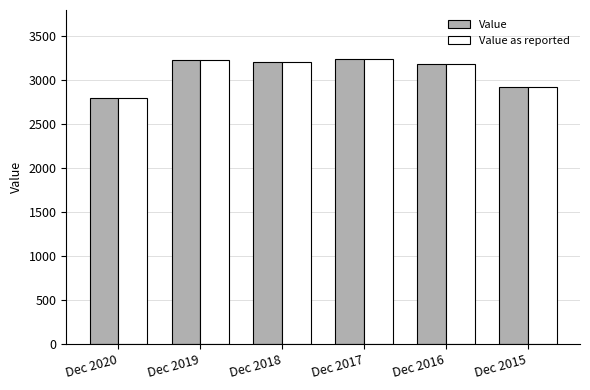

What is the value of the Value as reported bar at the 5th from the left?

3189